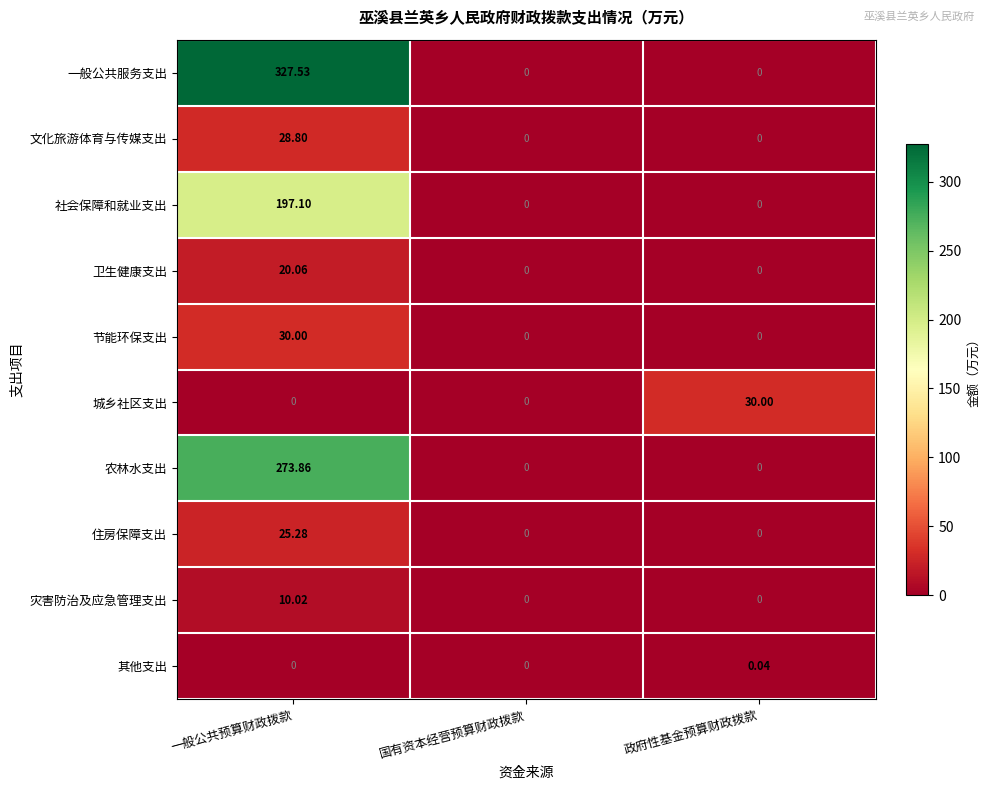

At which category is the sum across all series the highest?

一般公共预算财政拨款